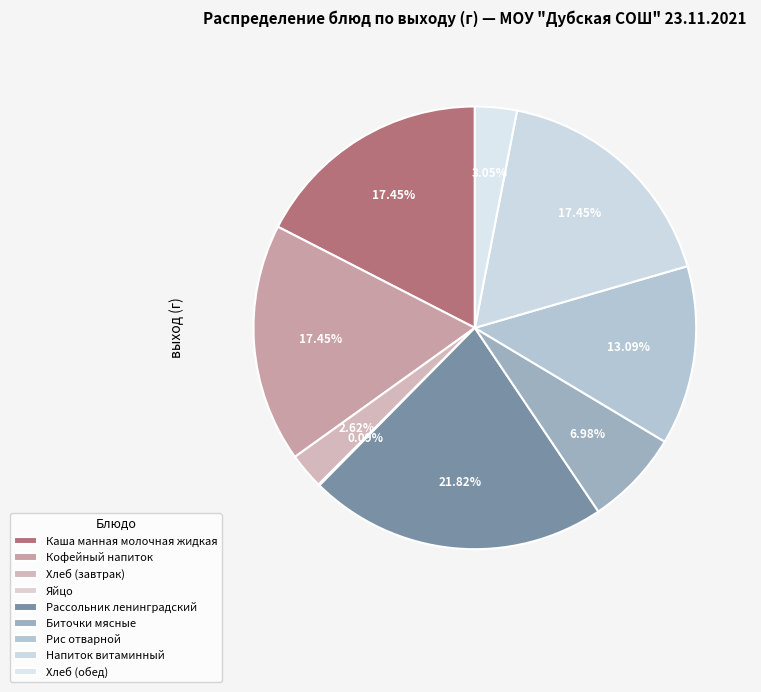

To the nearest percent, what is the average slice percentage?

11%